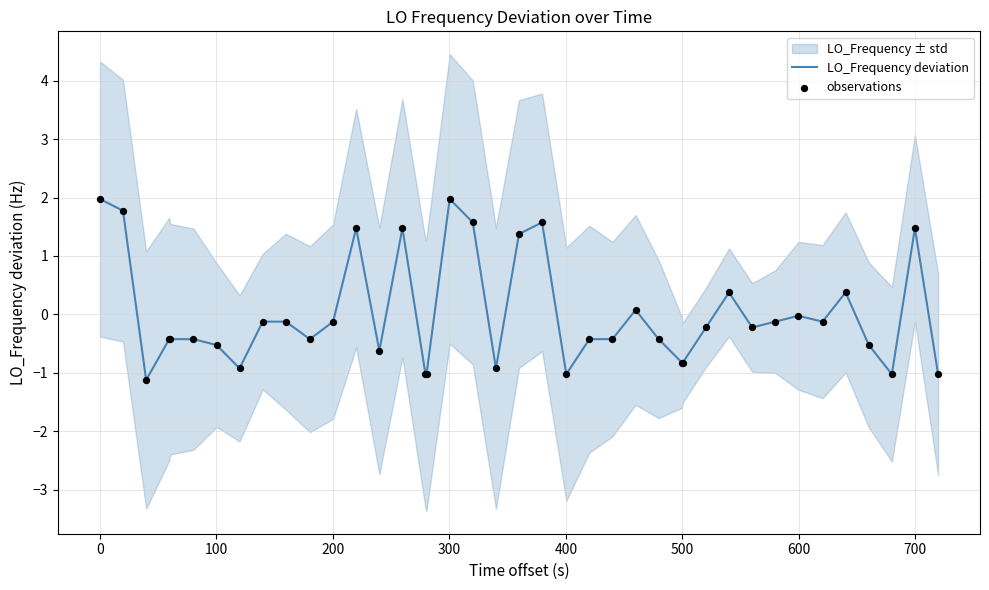

Which series has the largest total across all categories?

LO_Frequency deviation